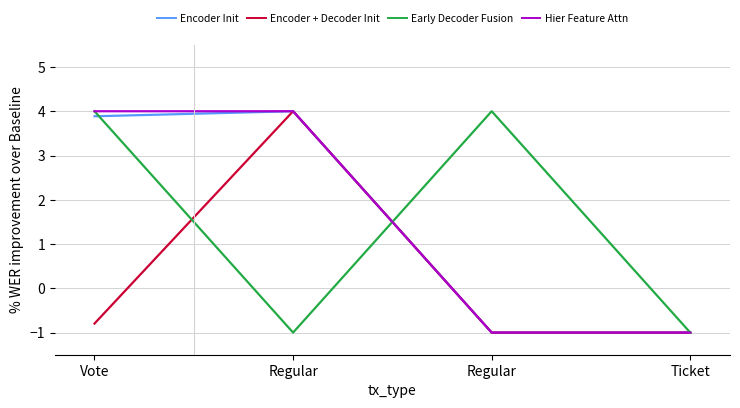

What are all the series names shown in the legend?

Encoder Init, Encoder + Decoder Init, Early Decoder Fusion, Hier Feature Attn